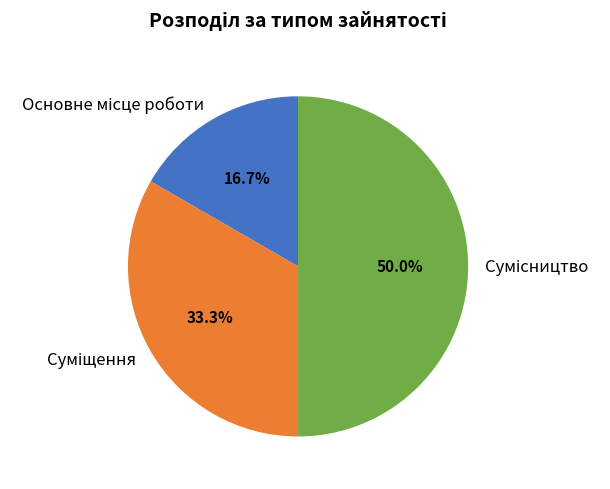

What is the total percentage of Основне місце роботи and Суміщення?

50.0%